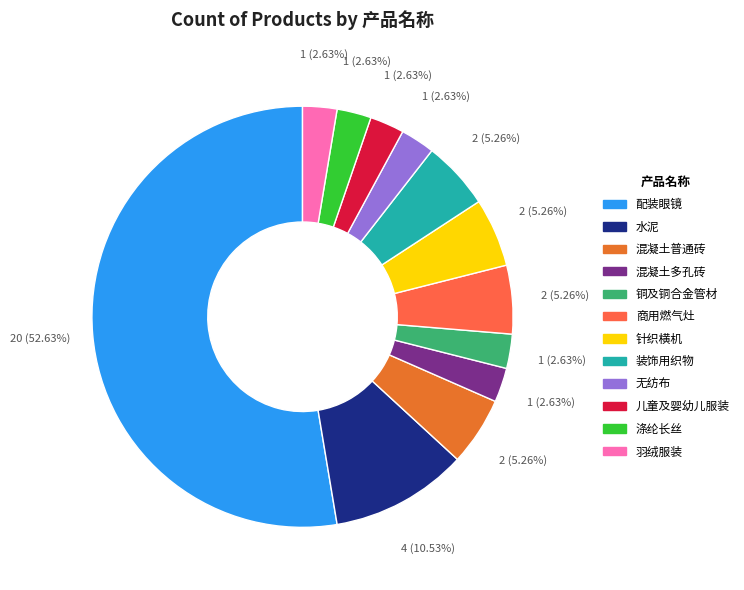

To the nearest percent, what portion does 儿童及婴幼儿服装 represent?

3%